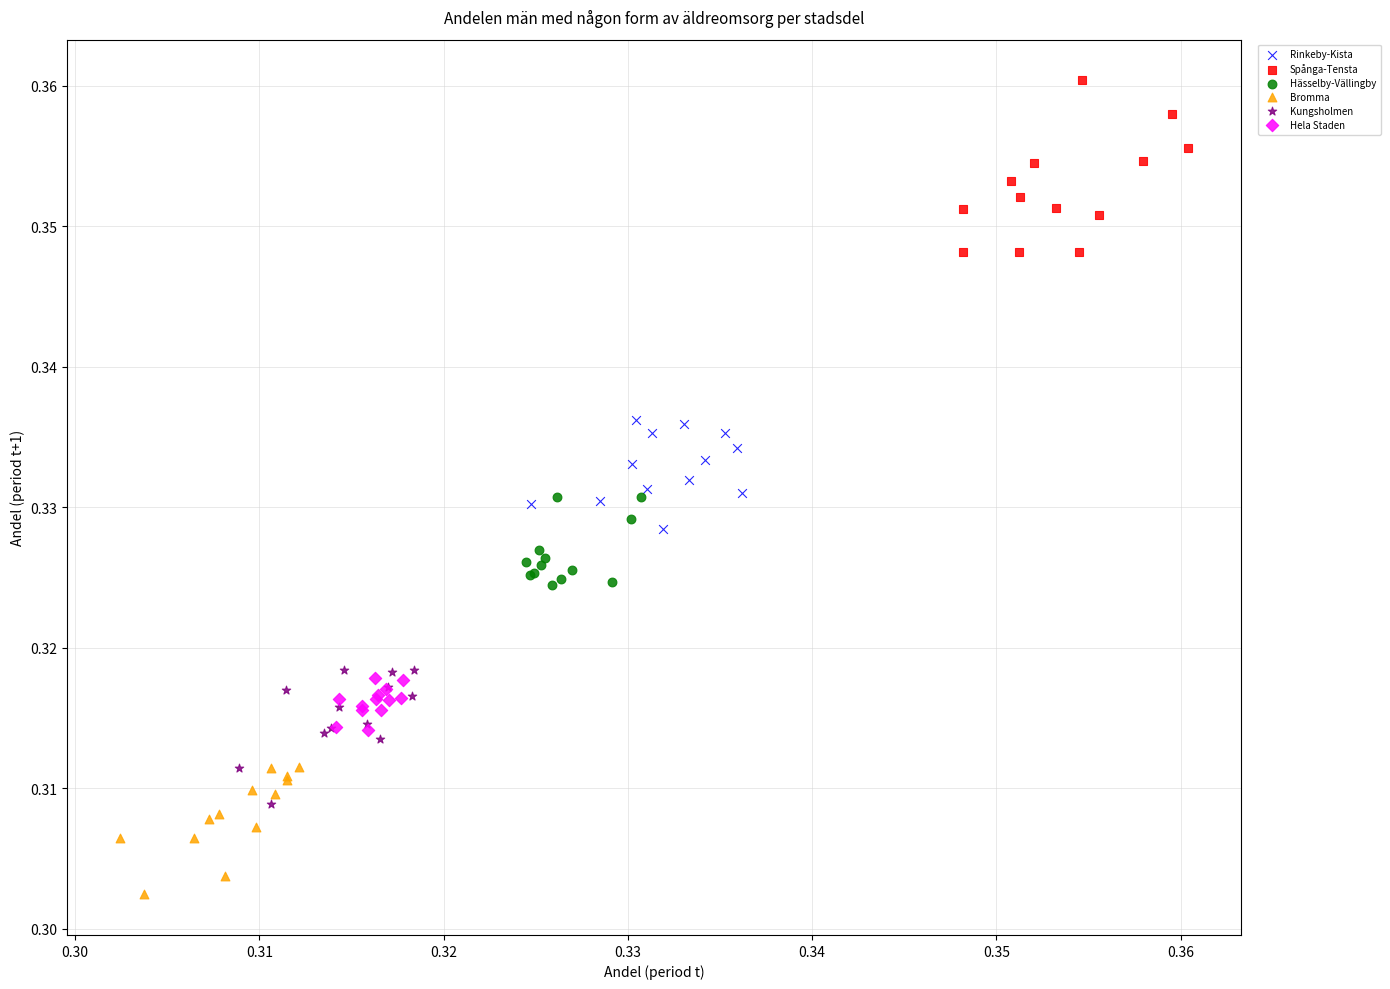

Which series reaches the maximum Y coordinate?

Spånga-Tensta